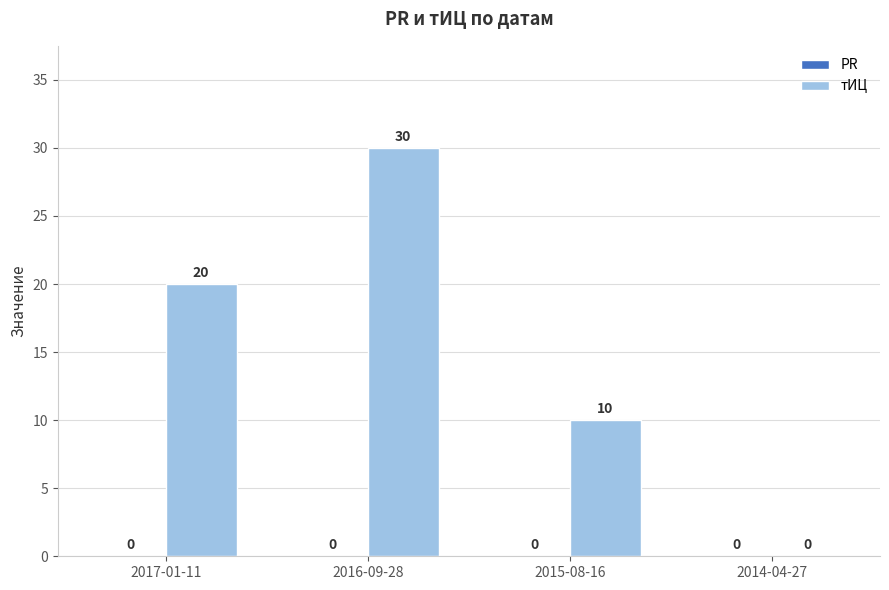

What is the change in value from 2017-01-11 to 2015-08-16?

-10